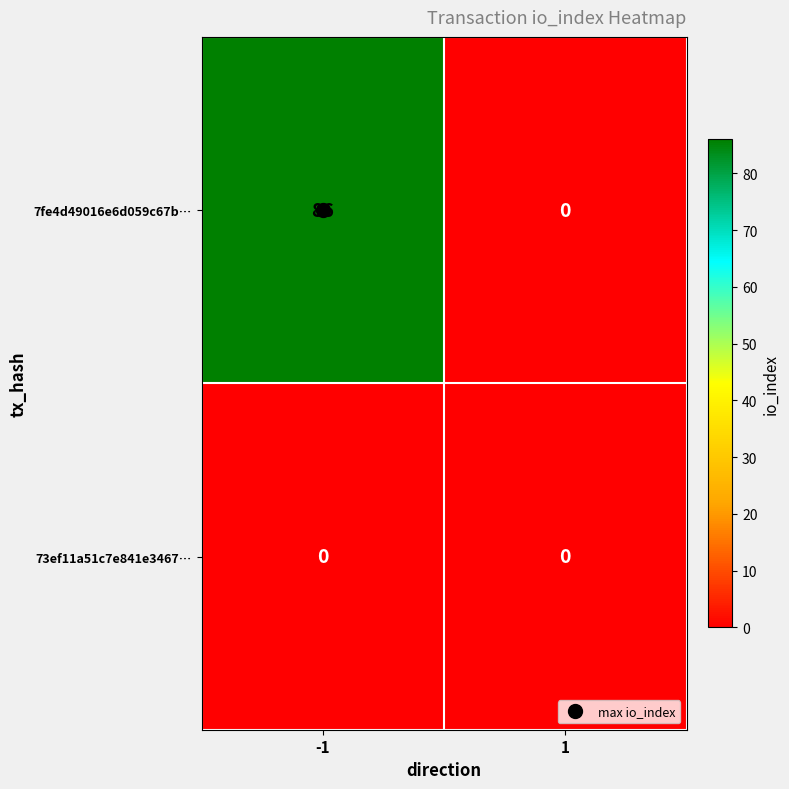

List the series in order of their peak value, lowest first.

73ef11a51c7e841e3467…, 7fe4d49016e6d059c67b…